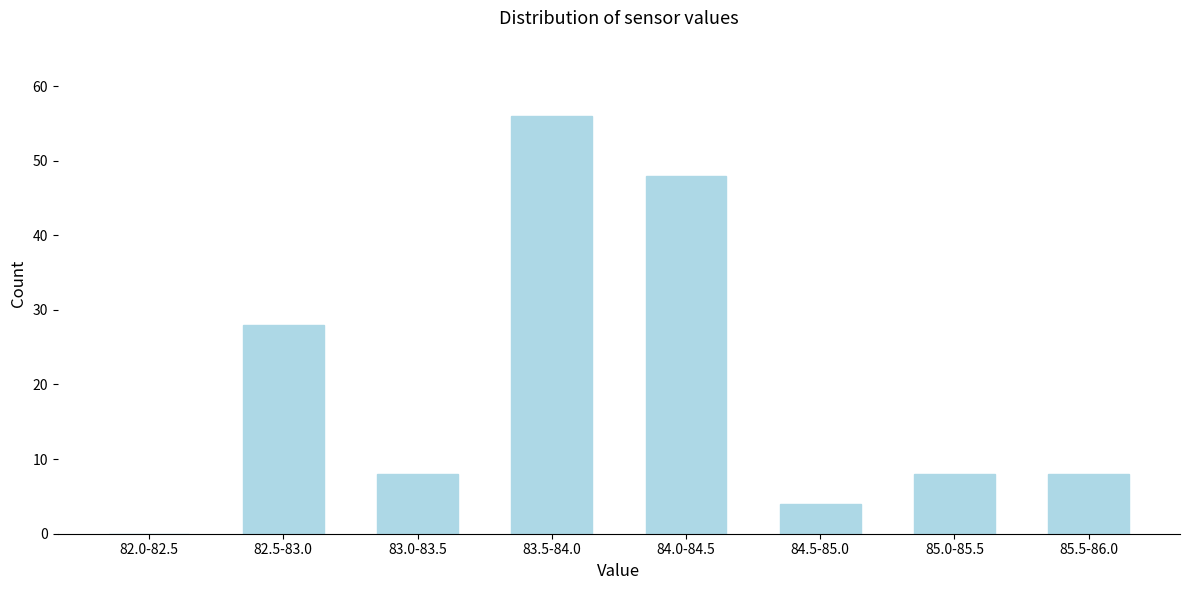

Reading left to right, list all the values displayed in this chart.

82.0-82.5=0	82.5-83.0=28	83.0-83.5=8	83.5-84.0=56	84.0-84.5=48	84.5-85.0=4	85.0-85.5=8	85.5-86.0=8